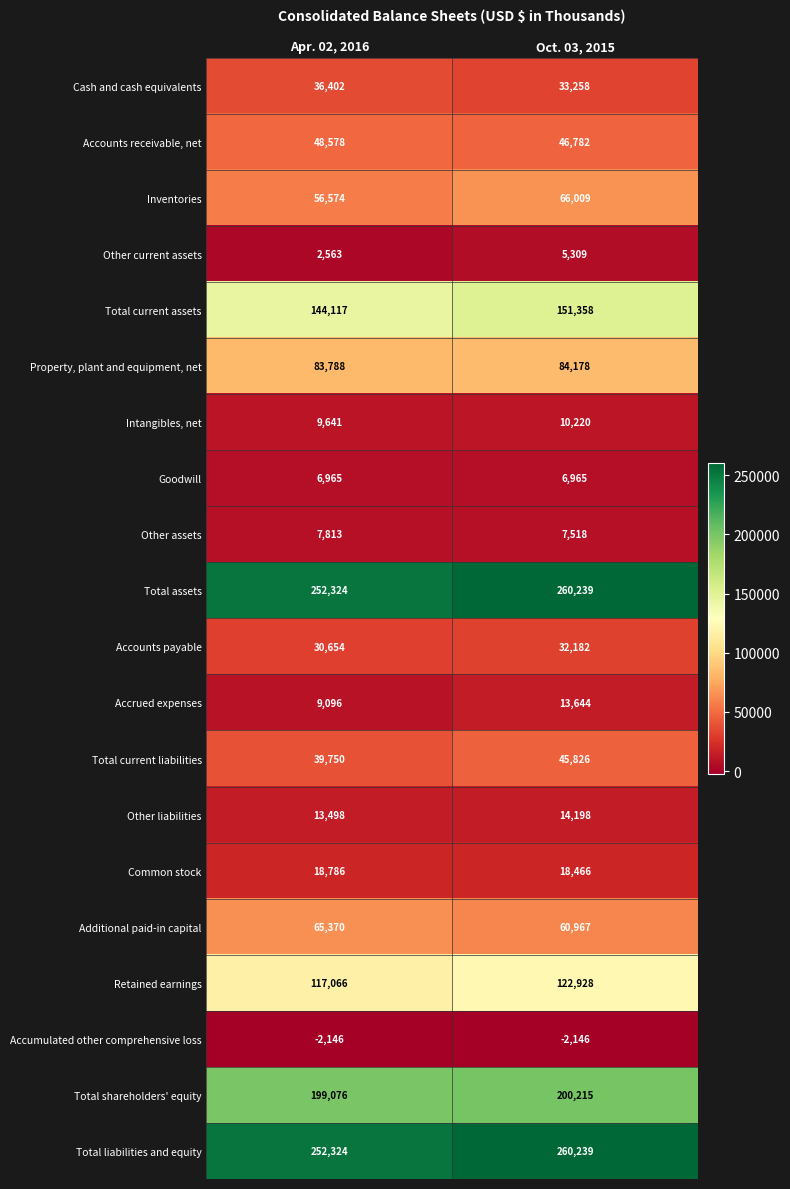

What is the total value across all series at Oct. 03, 2015?

1438355